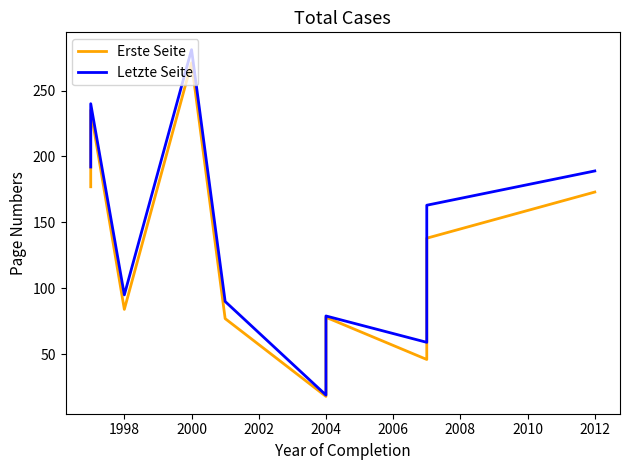

Rank the series by their average value, from highest to lowest.

Letzte Seite, Erste Seite